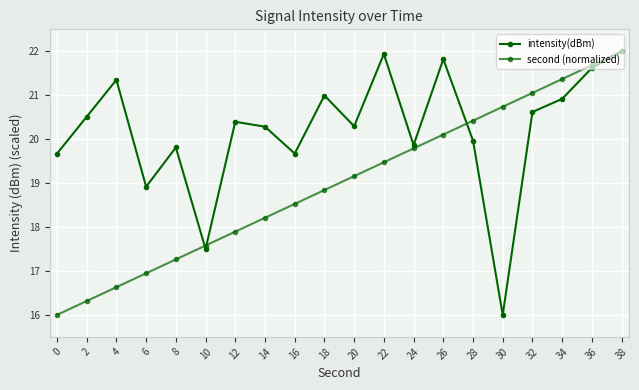

What is the maximum value shown in the chart?

22.0